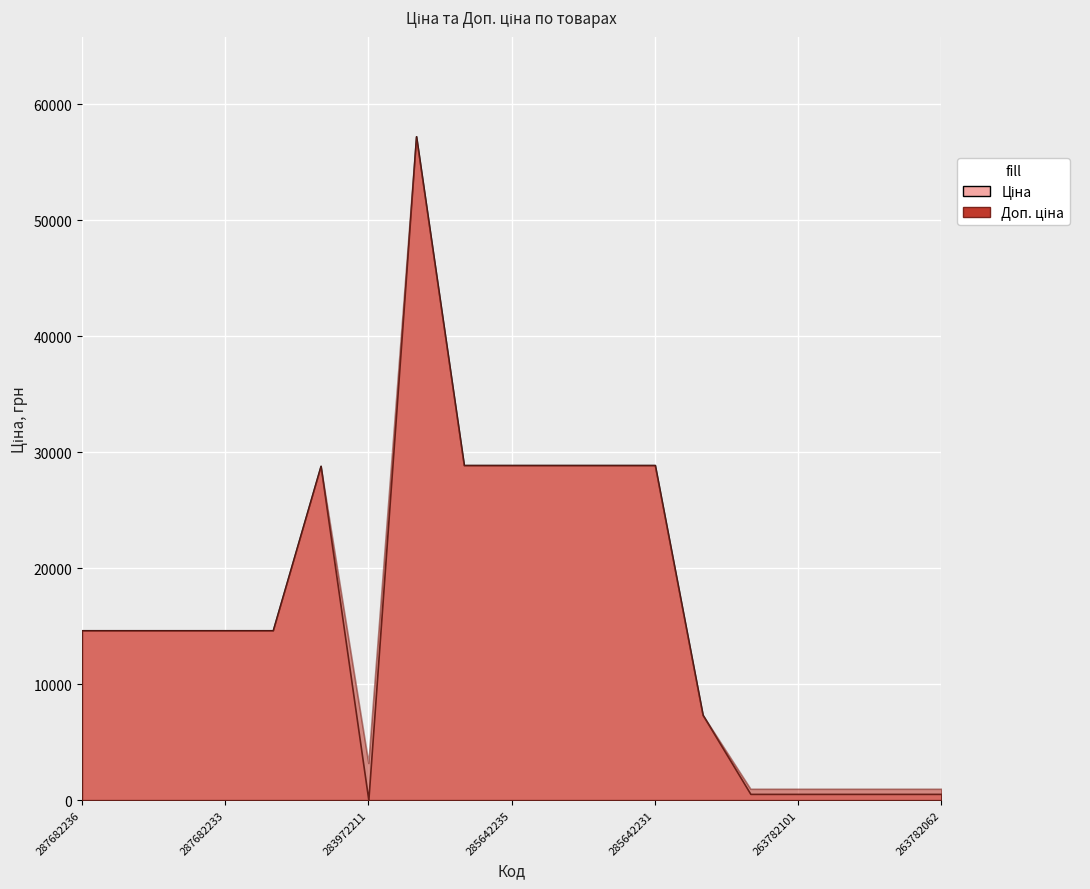

At which label does Ціна reach its peak?

285662232